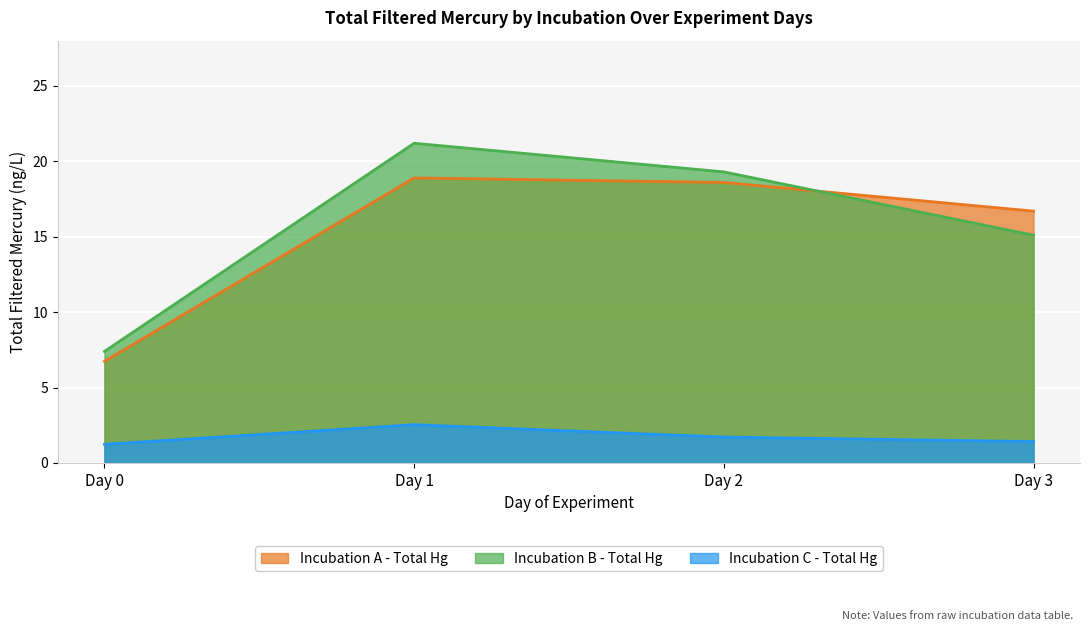

Reading left to right, what are all the values shown in this chart?

Incubation A - Total Hg: Day 0=6.7	Day 1=18.9	Day 2=18.6	Day 3=16.7
Incubation B - Total Hg: Day 0=7.4	Day 1=21.2	Day 2=19.3	Day 3=15.1
Incubation C - Total Hg: Day 0=1.2	Day 1=2.5	Day 2=1.7	Day 3=1.4